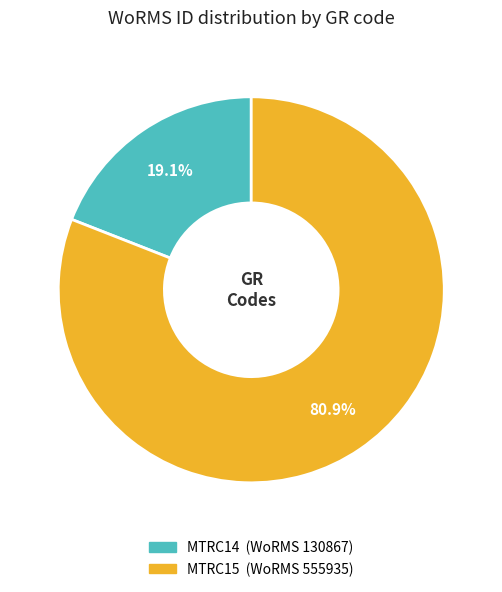

To the nearest percent, what portion does MTRC15 represent?

81%